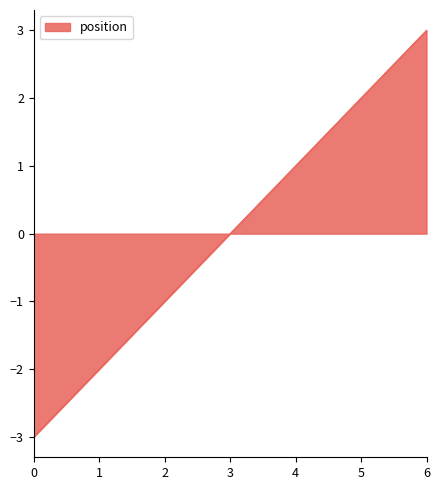

What is the sum of the values at 2 and 0?

-4